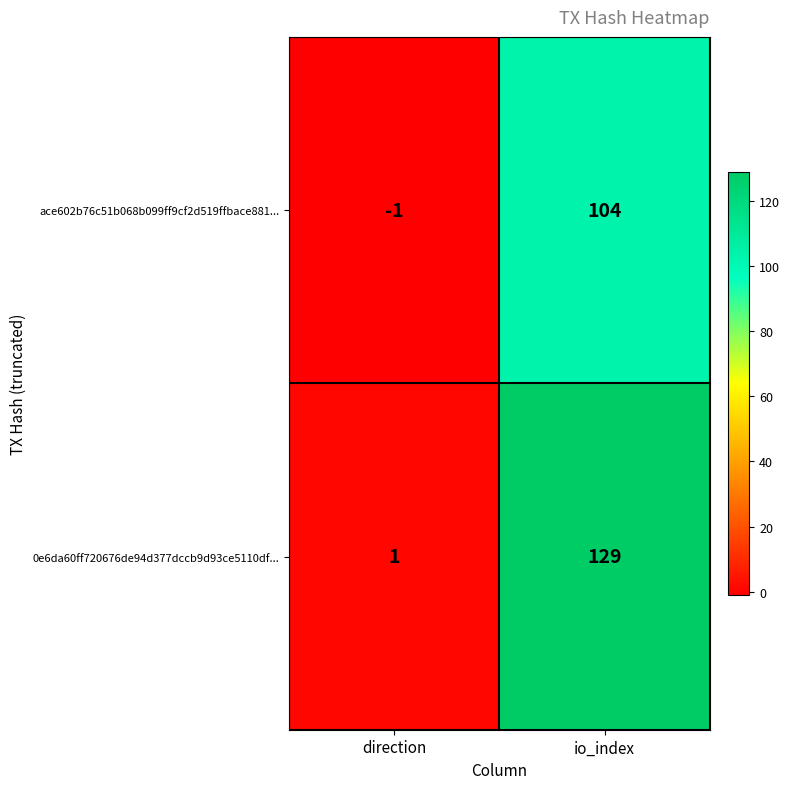

Reading left to right, list all the values displayed in this chart.

ace602b76c51b068b099ff9cf2d519ffbace881...: direction=-1	io_index=104
0e6da60ff720676de94d377dccb9d93ce5110df...: direction=1	io_index=129